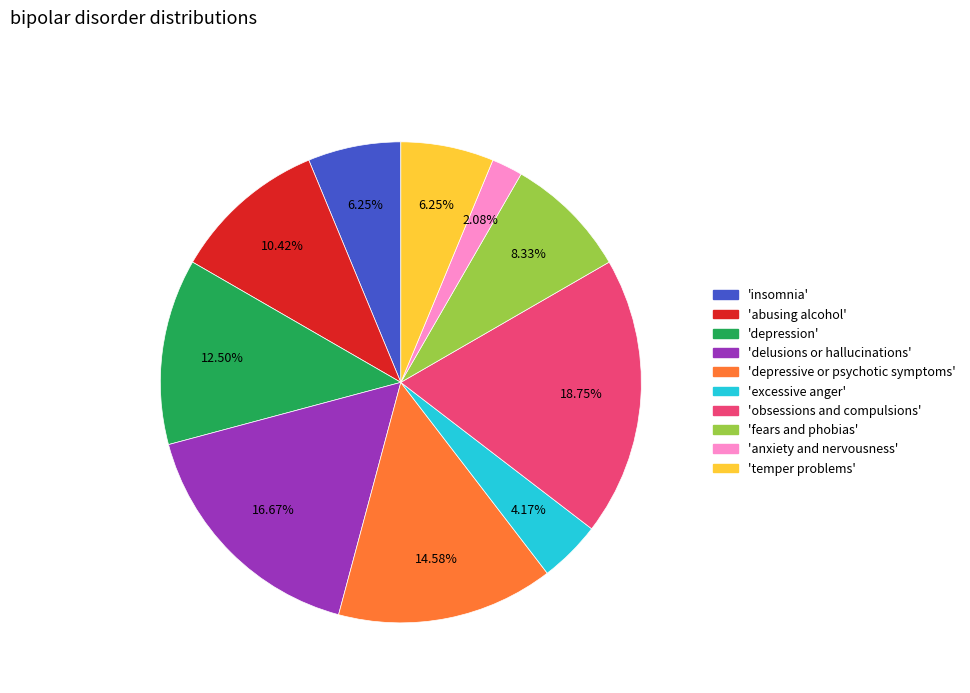

Is there any slice that represents more than half of the pie?

No